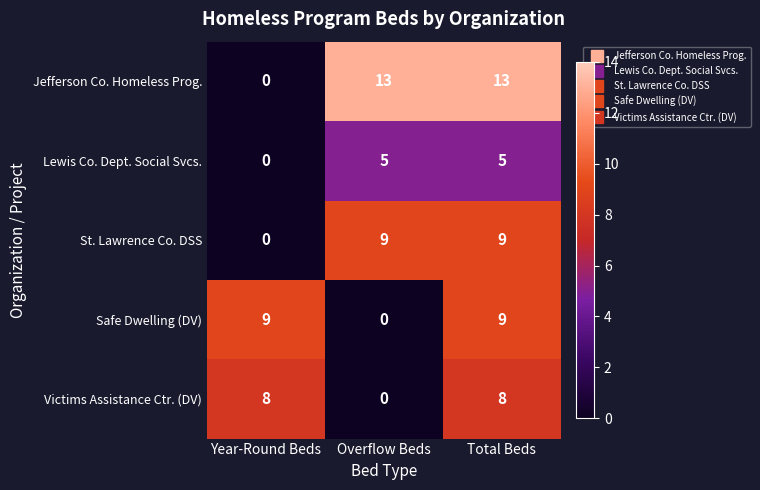

At which label does Victims Assistance Ctr. (DV) reach its minimum?

Overflow Beds